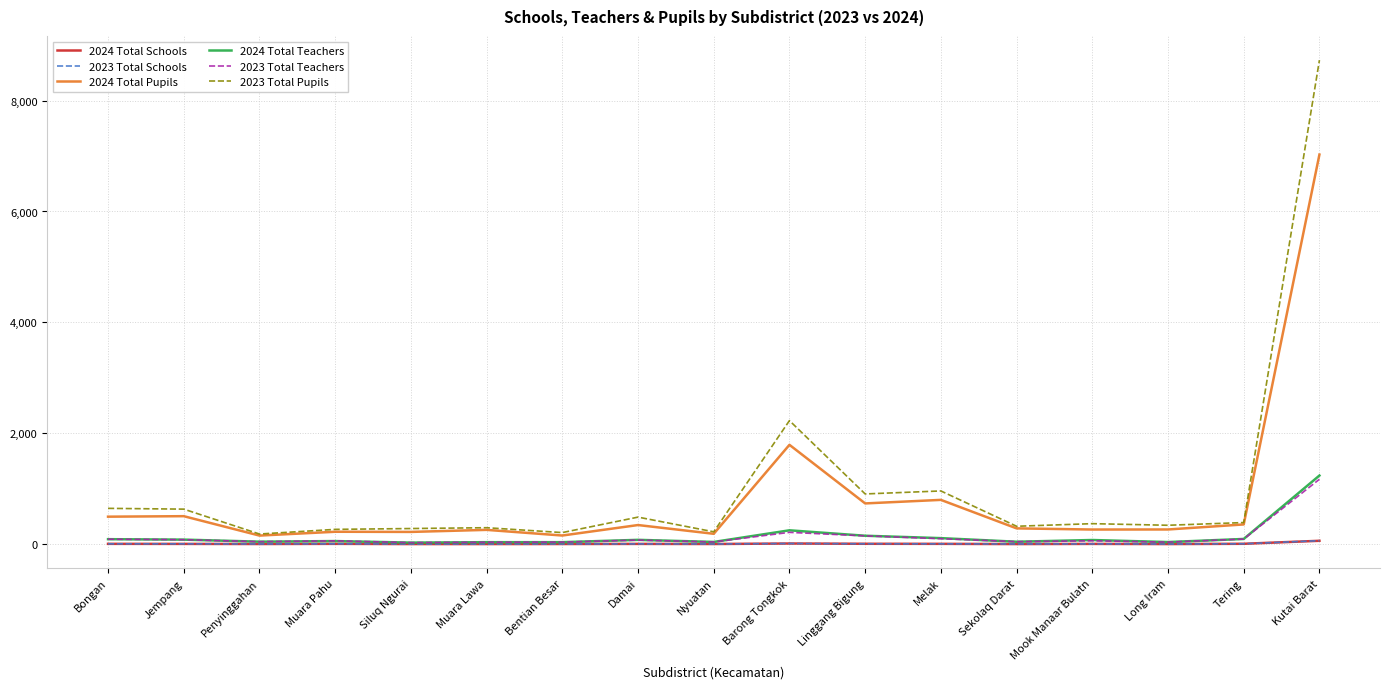

Which series has the widest spread of values?

2023 Total Pupils